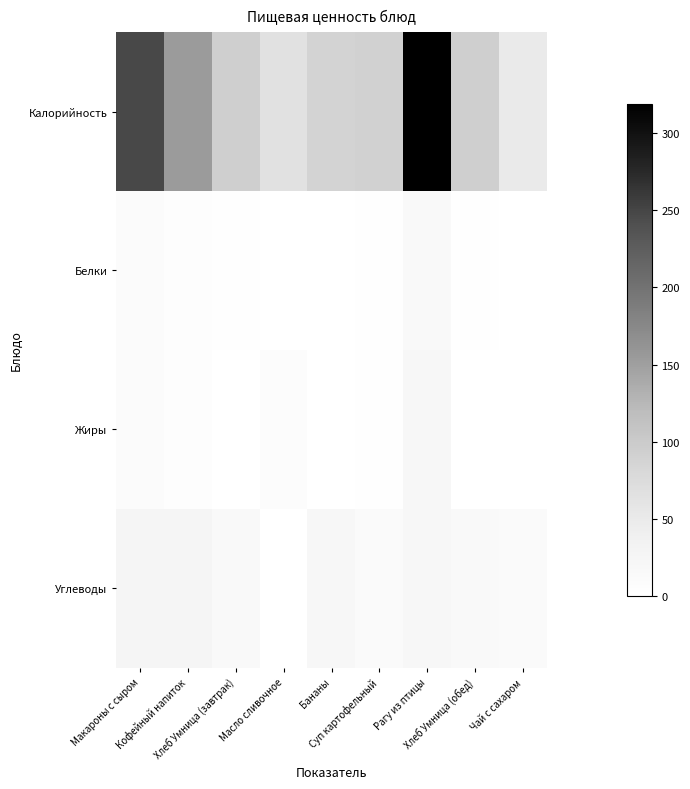

Reading left to right, extract all data points from this chart.

Калорийность: Макароны с сыром=247	Кофейный напиток=154	Хлеб Умница (завтрак)=93	Масло сливочное=66	Бананы=88	Суп картофельный=90	Рагу из птицы=319	Хлеб Умница (обед)=93	Чай с сахаром=49
Белки: Макароны с сыром=11	Кофейный напиток=4	Хлеб Умница (завтрак)=2	Масло сливочное=0	Бананы=1	Суп картофельный=3	Рагу из птицы=16	Хлеб Умница (обед)=2	Чай с сахаром=0
Жиры: Макароны с сыром=11	Кофейный напиток=4	Хлеб Умница (завтрак)=0	Масло сливочное=7	Бананы=1	Суп картофельный=3	Рагу из птицы=20	Хлеб Умница (обед)=0	Чай с сахаром=0
Углеводы: Макароны с сыром=26	Кофейный напиток=26	Хлеб Умница (завтрак)=15	Масло сливочное=0	Бананы=19	Суп картофельный=13	Рагу из птицы=19	Хлеб Умница (обед)=15	Чай с сахаром=12